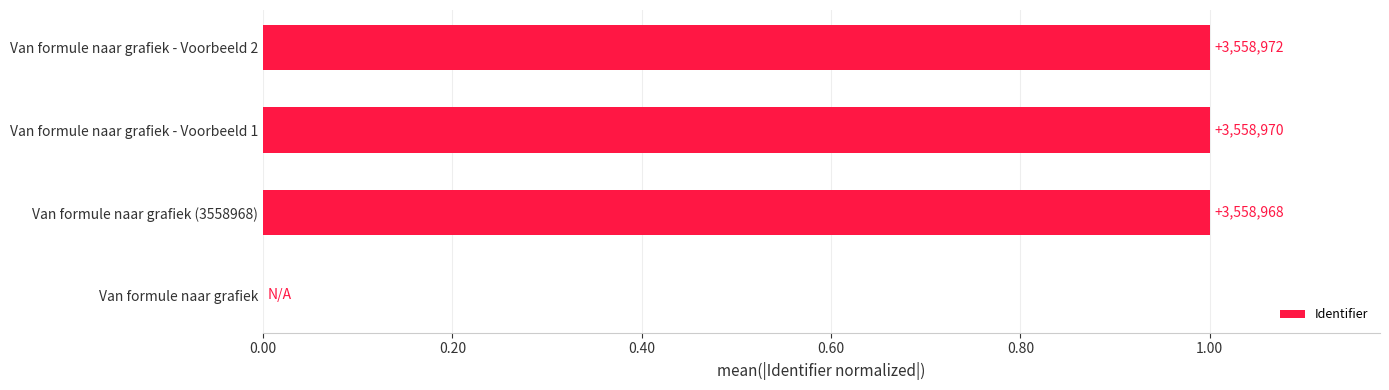

Are the bars horizontal?

Yes